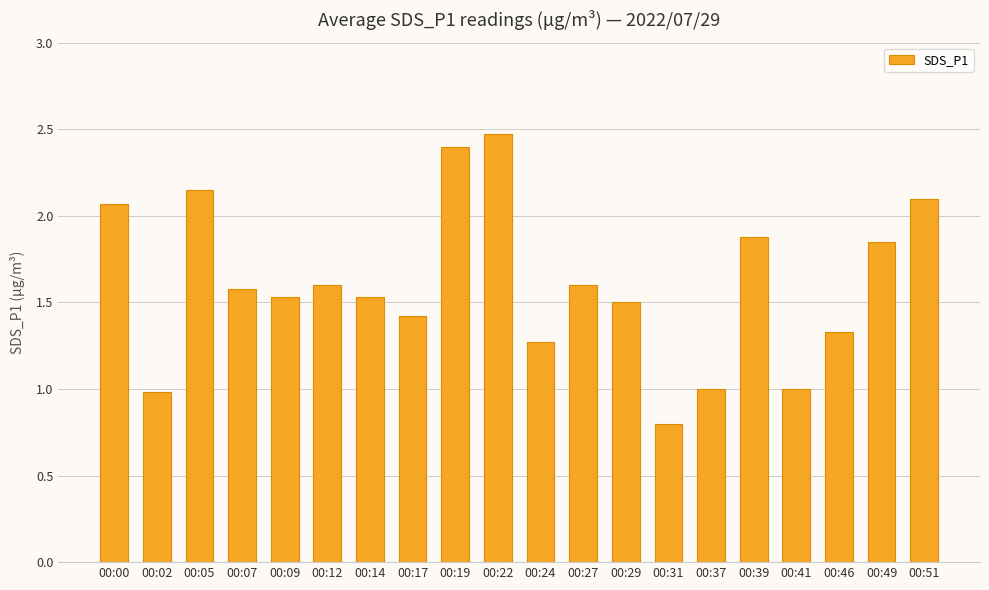

What is the difference between the second highest and minimum values?

1.6